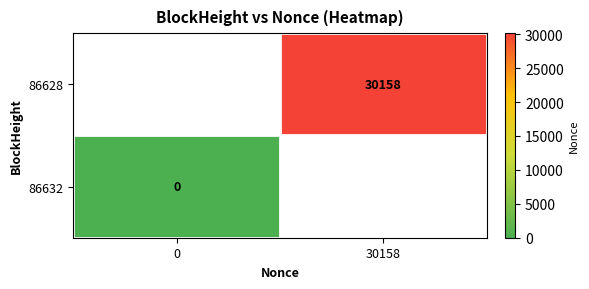

True or false: 86628 has a value of 30158 at 30158.

True